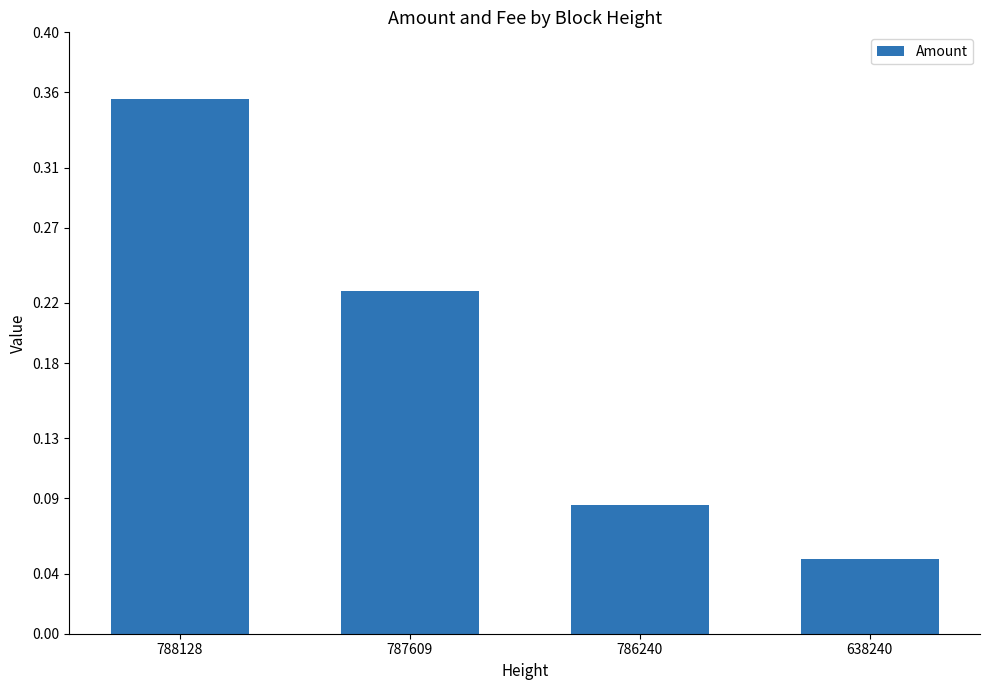

List the labels in order of value, smallest first.

638240, 786240, 787609, 788128